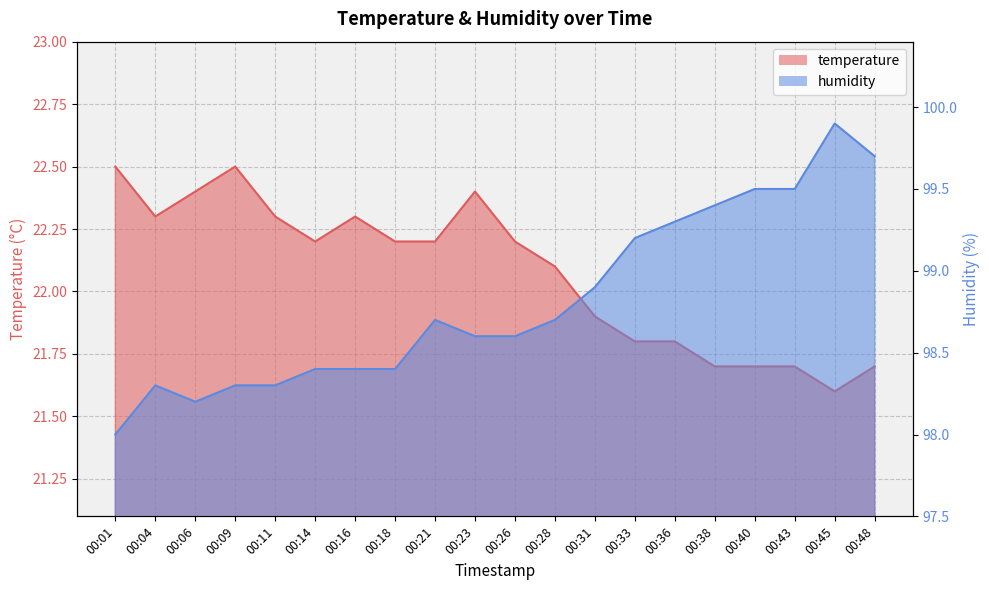

How many lines are shown in the chart?

2